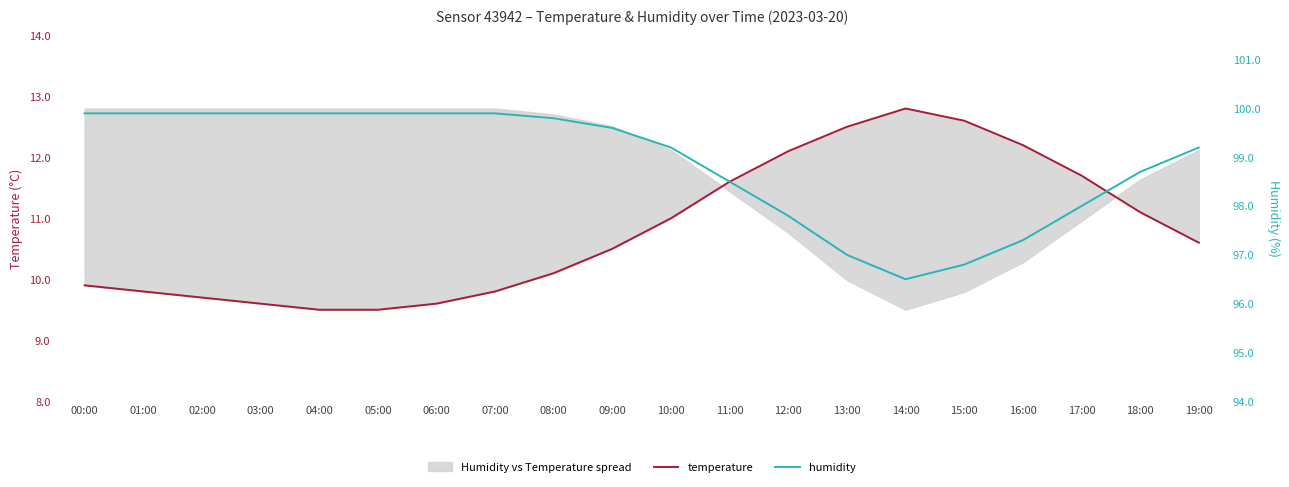

True or false: humidity and temperature cross at least once.

False